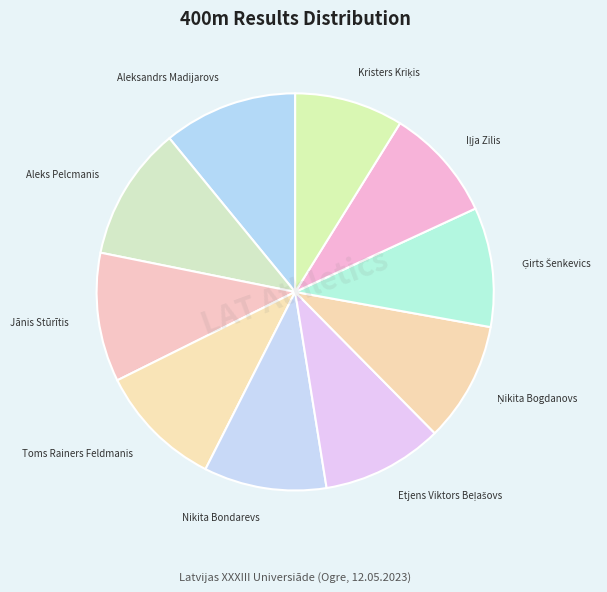

Does any single category account for the majority?

No